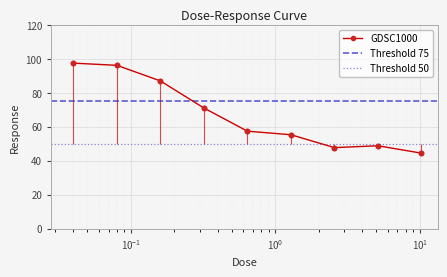

Approximately how many times larger is the value at 10.24 compared to 1.28?

0.8